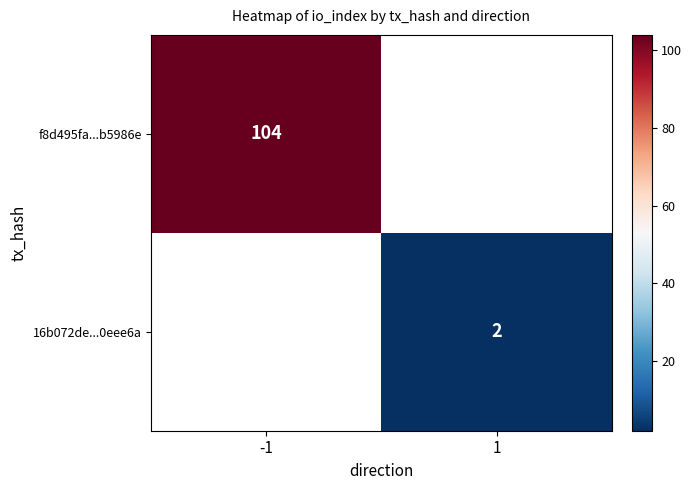

The f8d495fa...b5986e series shows 104 at -1. True or false?

True